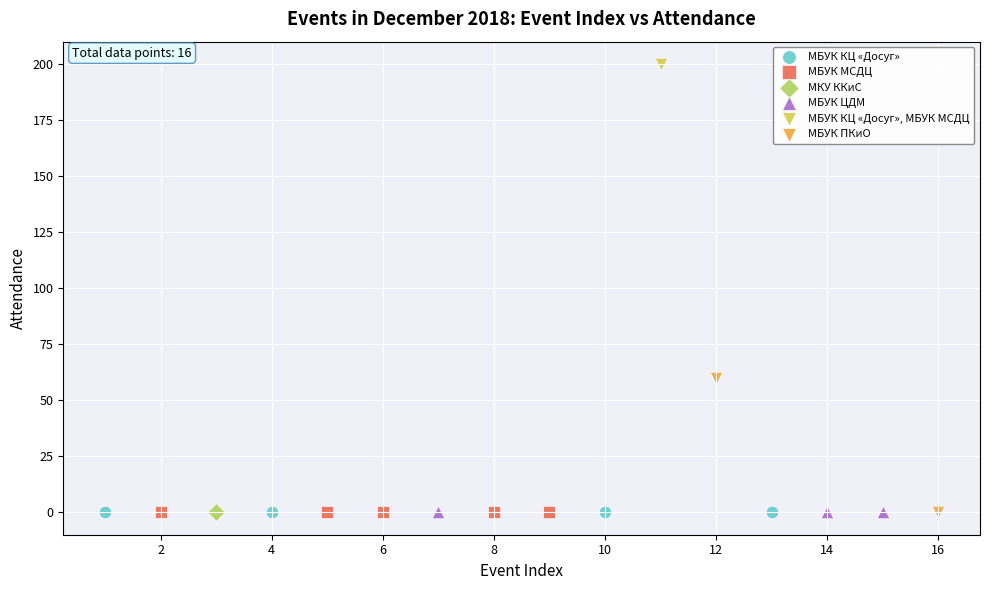

Which series contains the highest Y value?

МБУК КЦ «Досуг», МБУК МСДЦ